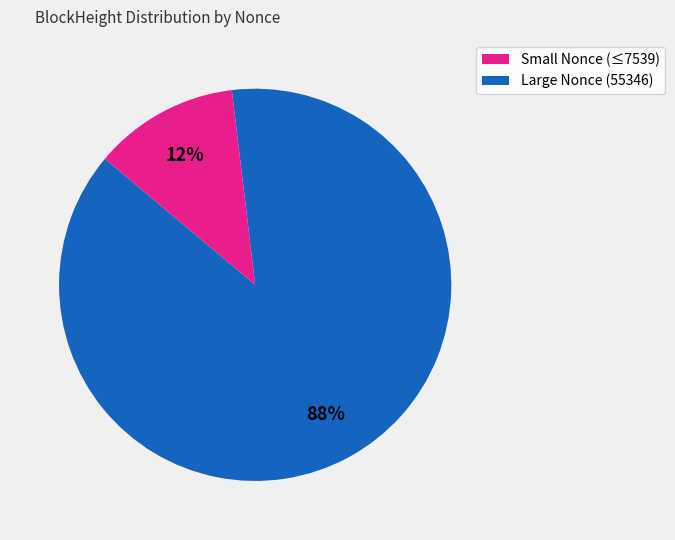

To the nearest percent, what is the average slice percentage?

50%